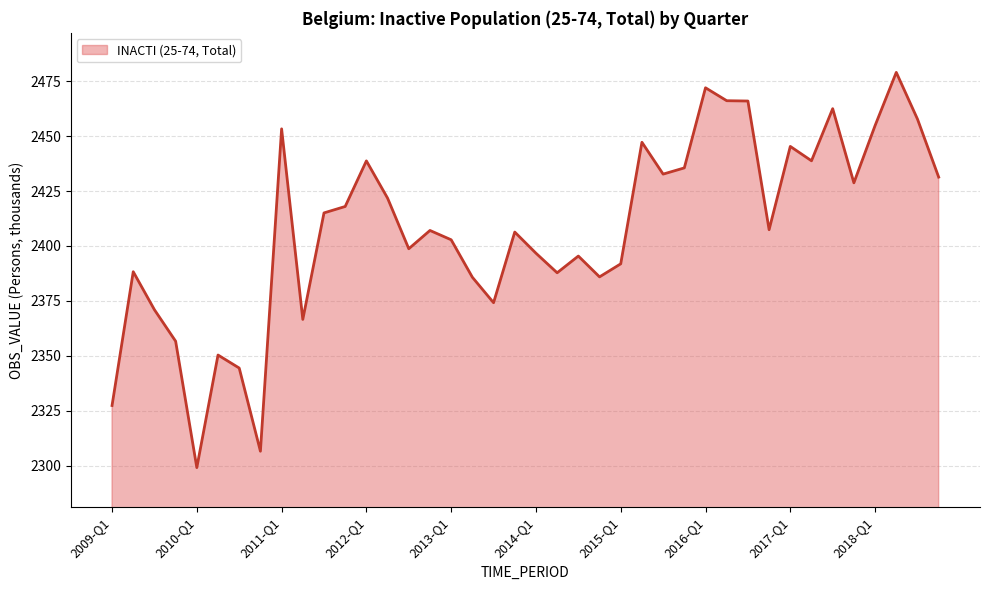

What is the sum of all values?

96314.6